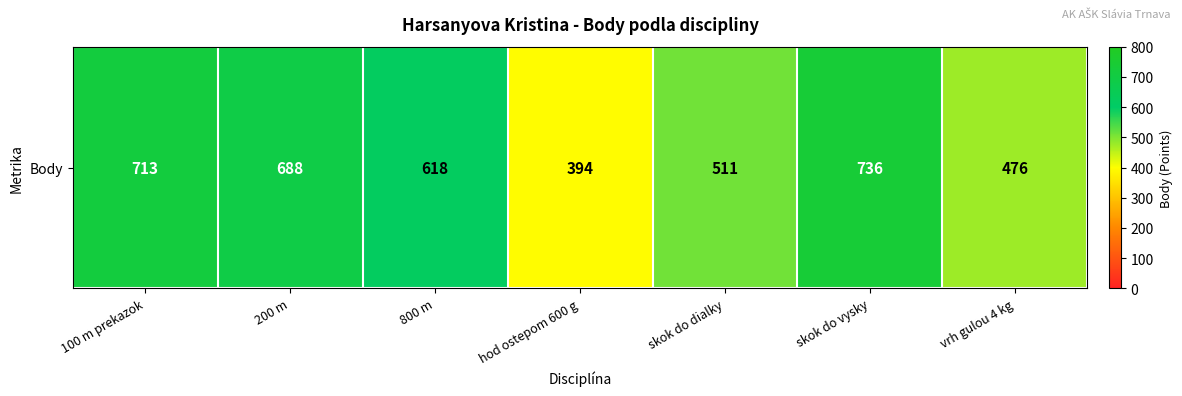

Where is the data nearest to the value 565?

800 m